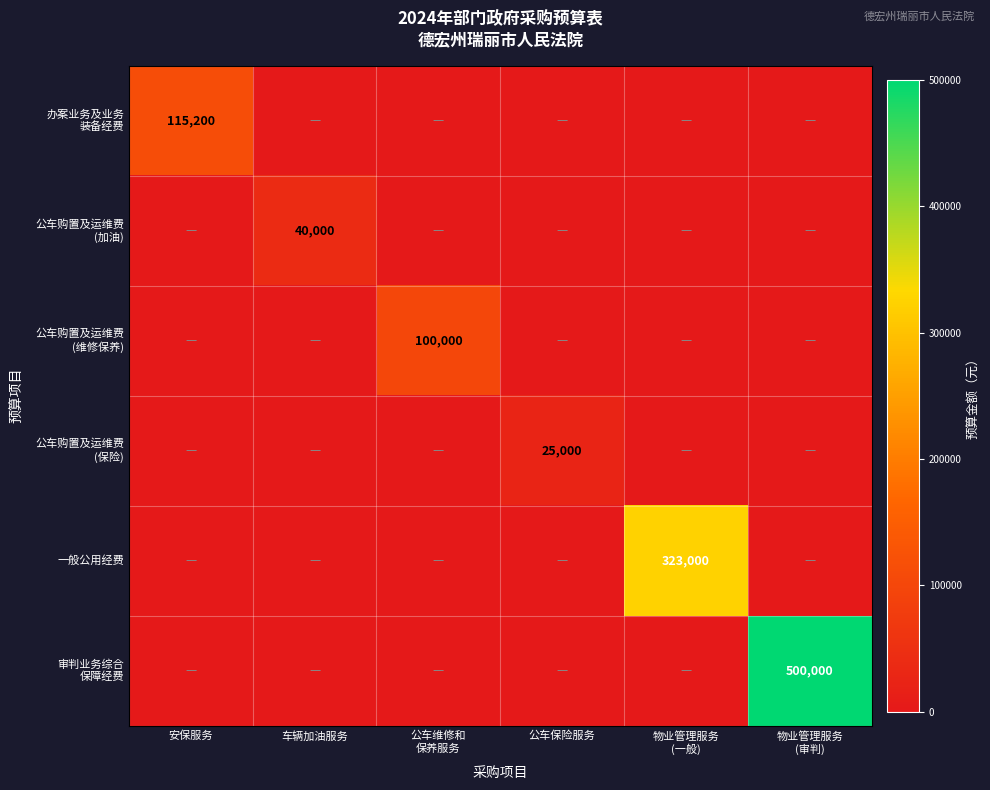

Which series has the largest total across all categories?

审判业务综合 保障经费